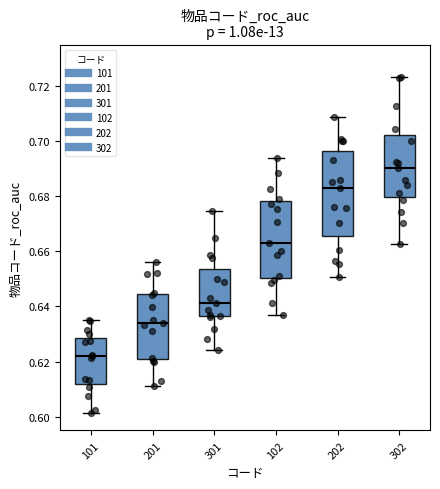

Reading left to right, read every box against the y-axis: the position of its median line, the range the box covers, and the ends of its whiskers. The values are not printed on the chart, so give them approximately, as read against the axis.

101: median 0.622, box 0.612 to 0.628, whiskers 0.602 to 0.636
201: median 0.634, box 0.620 to 0.644, whiskers 0.612 to 0.656
301: median 0.642, box 0.636 to 0.654, whiskers 0.624 to 0.674
102: median 0.662, box 0.650 to 0.678, whiskers 0.636 to 0.694
202: median 0.684, box 0.666 to 0.696, whiskers 0.650 to 0.708
302: median 0.690, box 0.680 to 0.702, whiskers 0.662 to 0.724